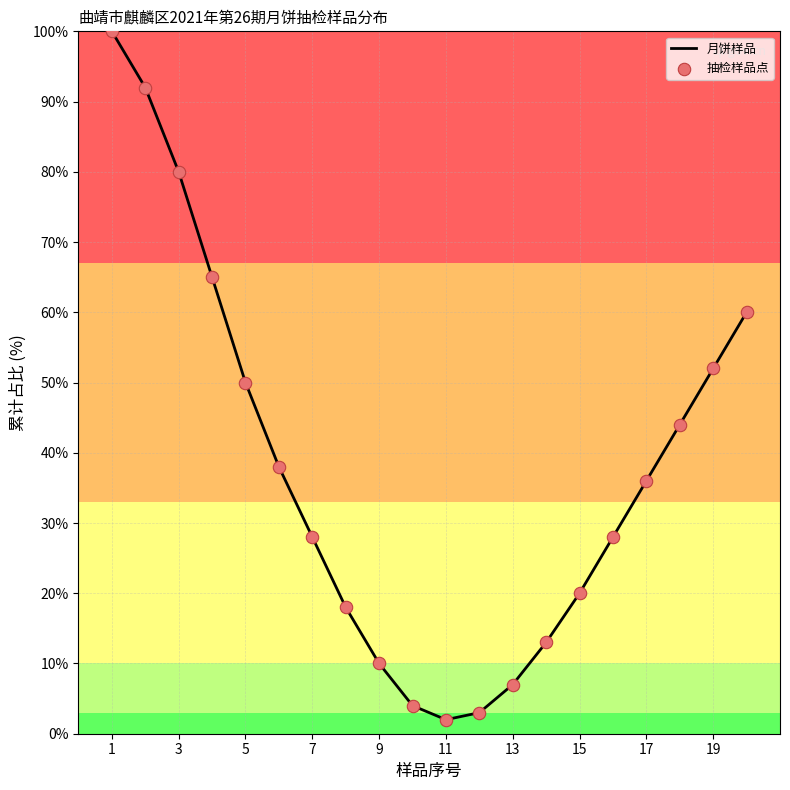

What is the maximum value shown in the chart?

100